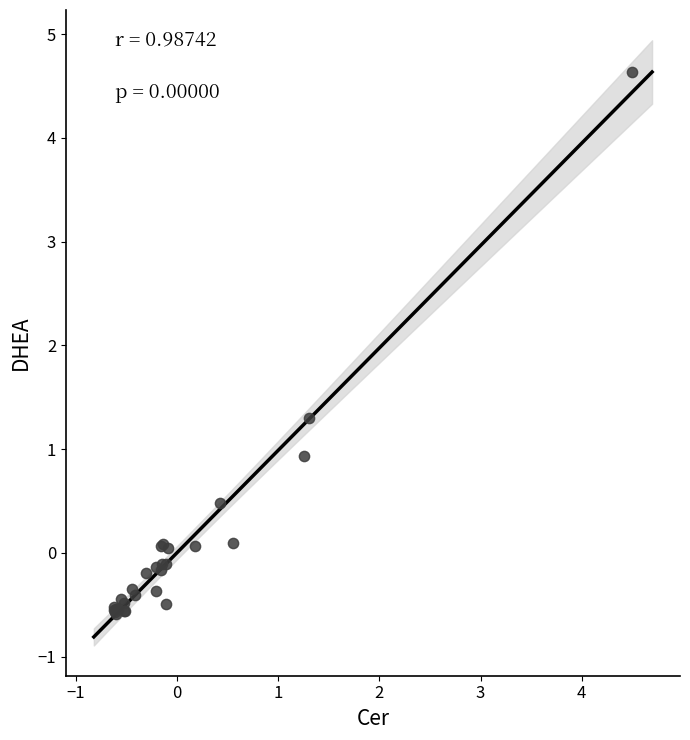

What Y value in the scatter plot is closest to 2?

1.3